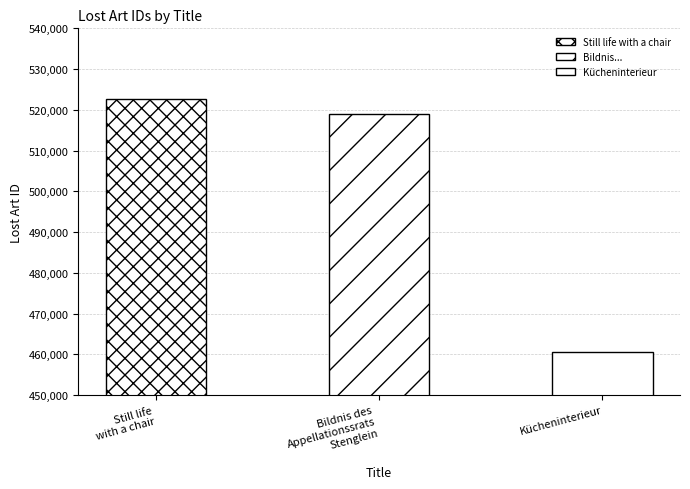

Reading left to right, list all the values displayed in this chart.

Still life
with a chair=522717	Bildnis des
Appellationssrats
Stenglein=519012	Kücheninterieur=460646